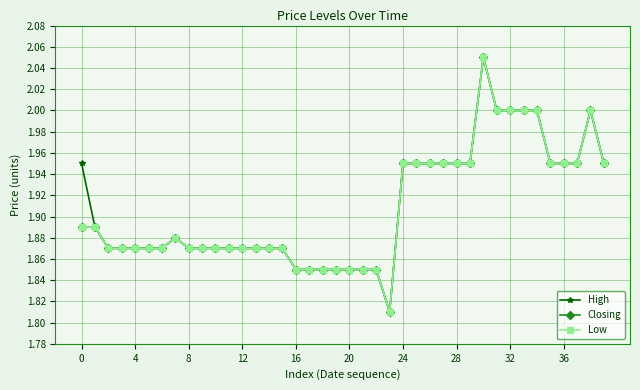

Does the chart have visible grid lines?

Yes